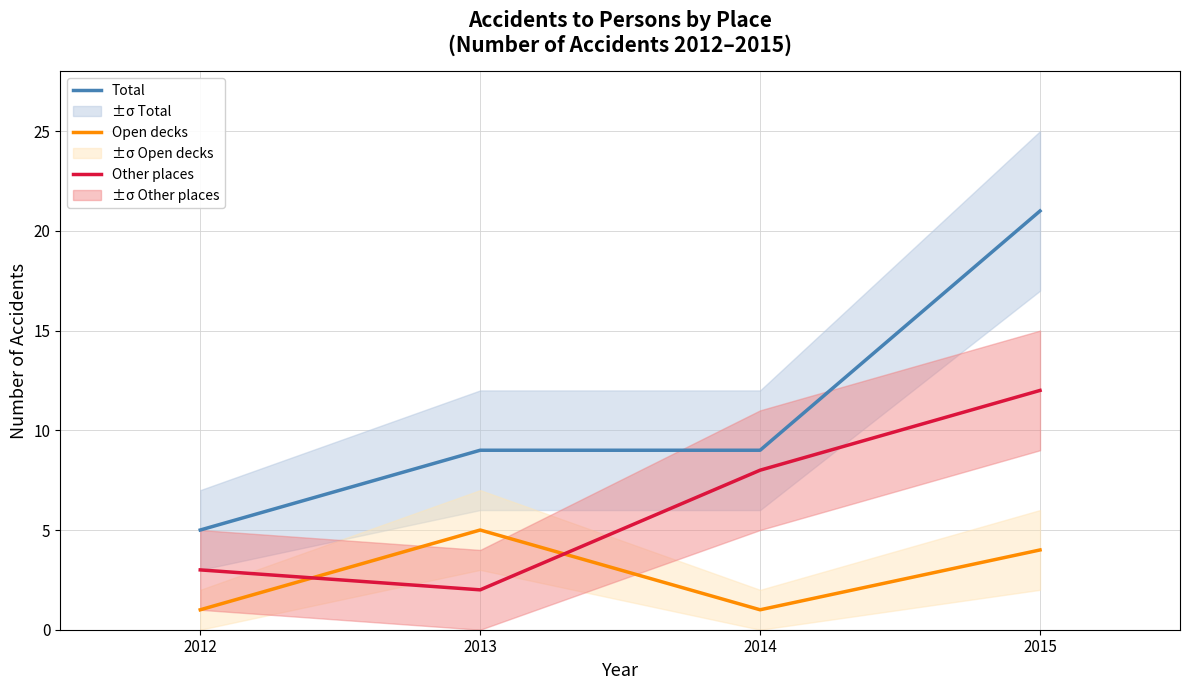

Is it true that Other places equals 8 at 2014?

True